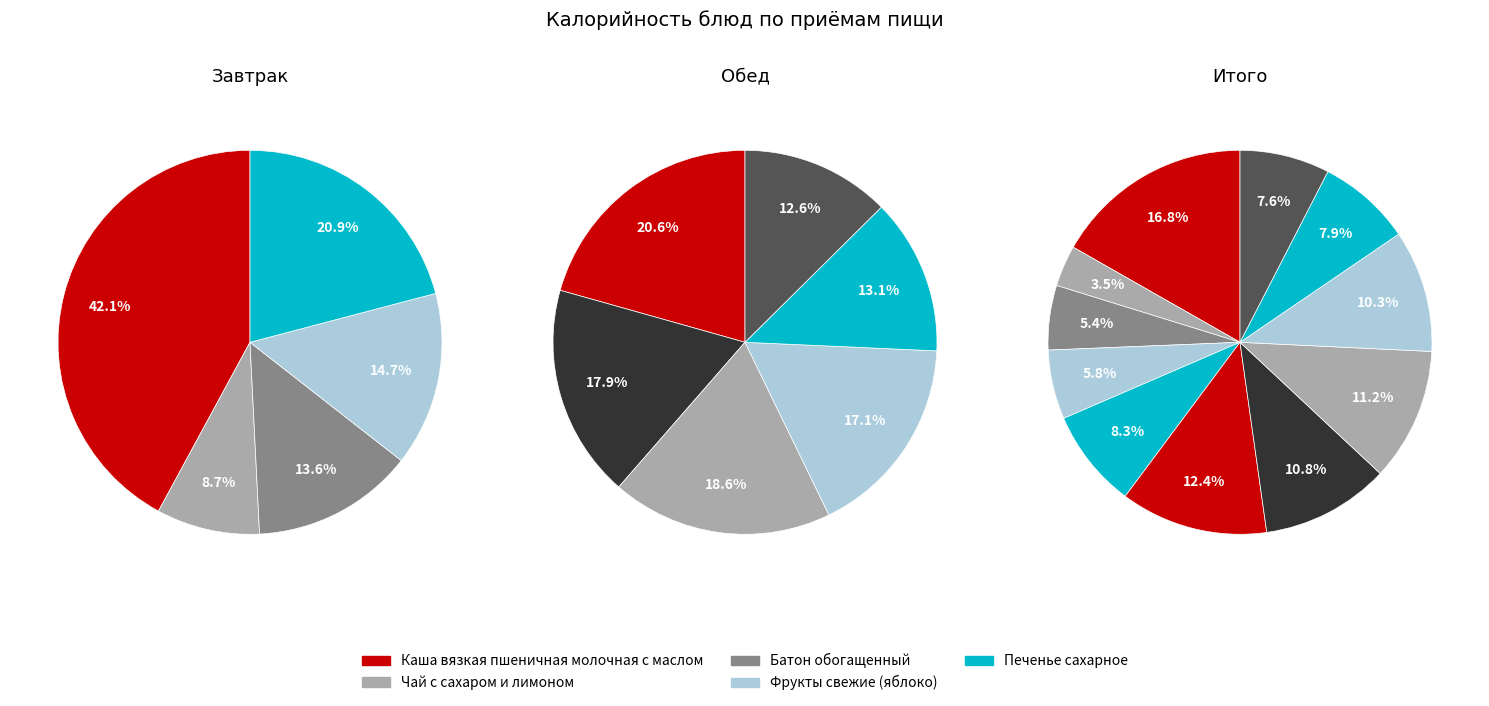

Which category has the smallest portion of the pie?

Чай с сахаром и лимоном